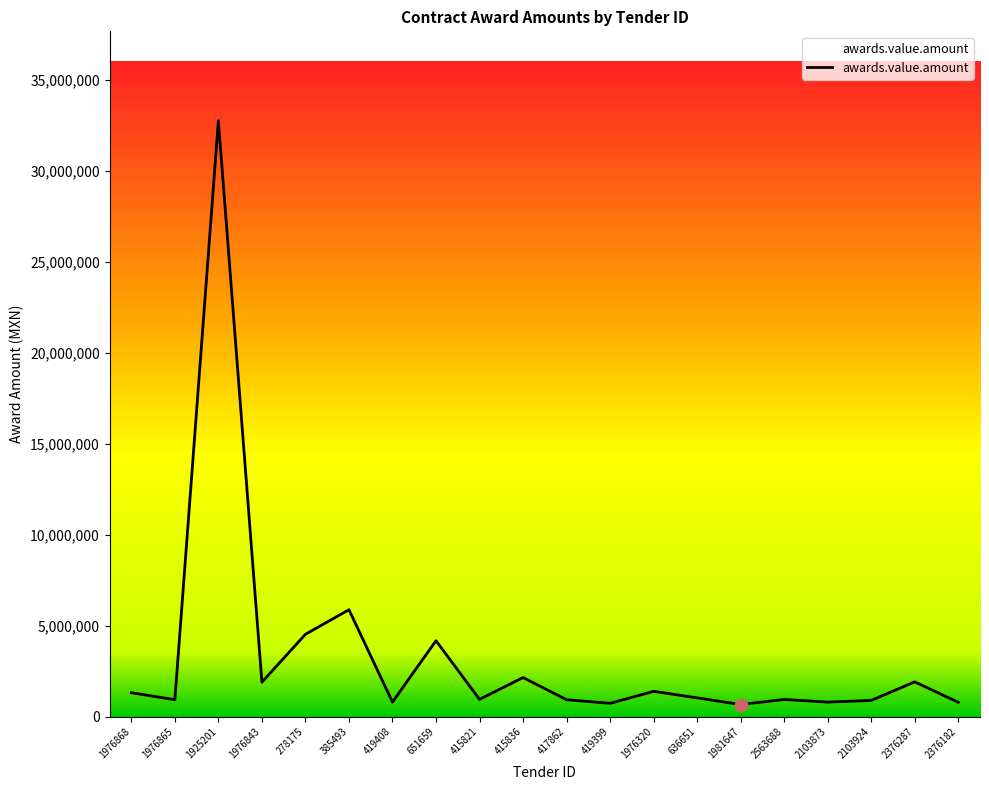

Which has a higher value, 415821 or 2376287?

2376287